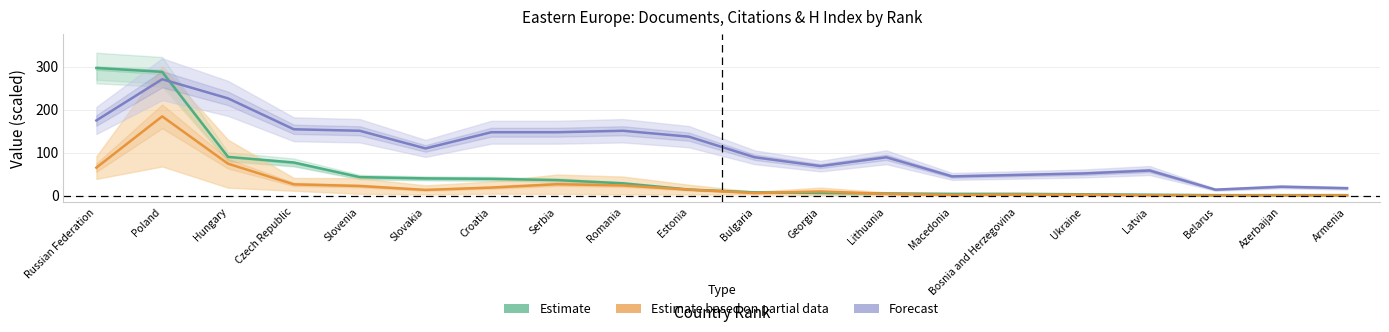

What is the sum of all Citations (Partial) values?

493.2